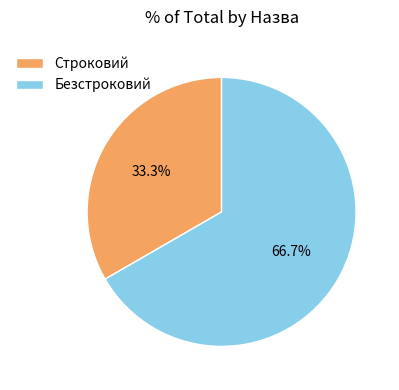

To the nearest percent, what is the difference between the largest and smallest slice percentages?

33%